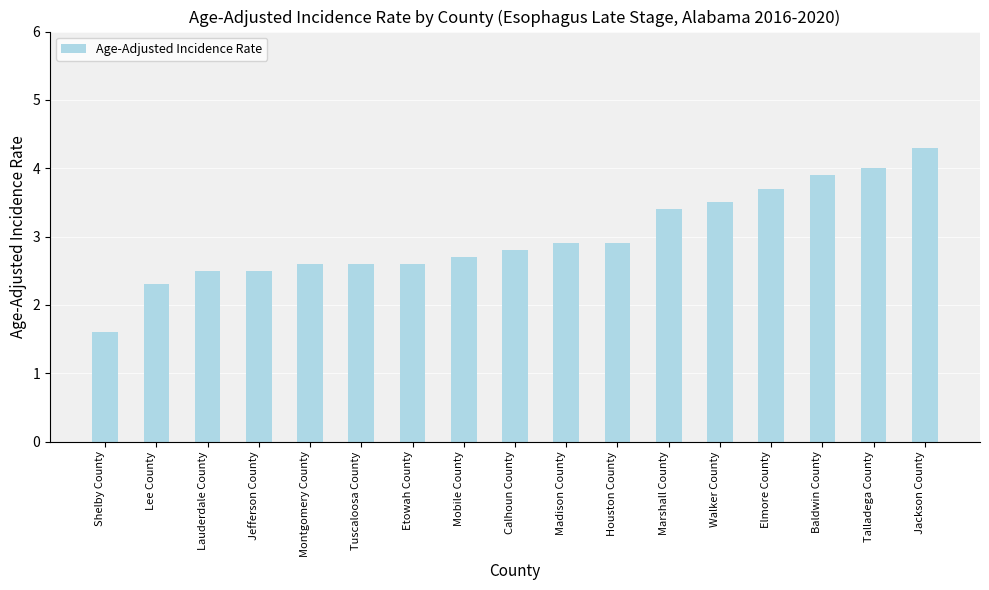

What is the value of the 12th bar from the left?

3.4